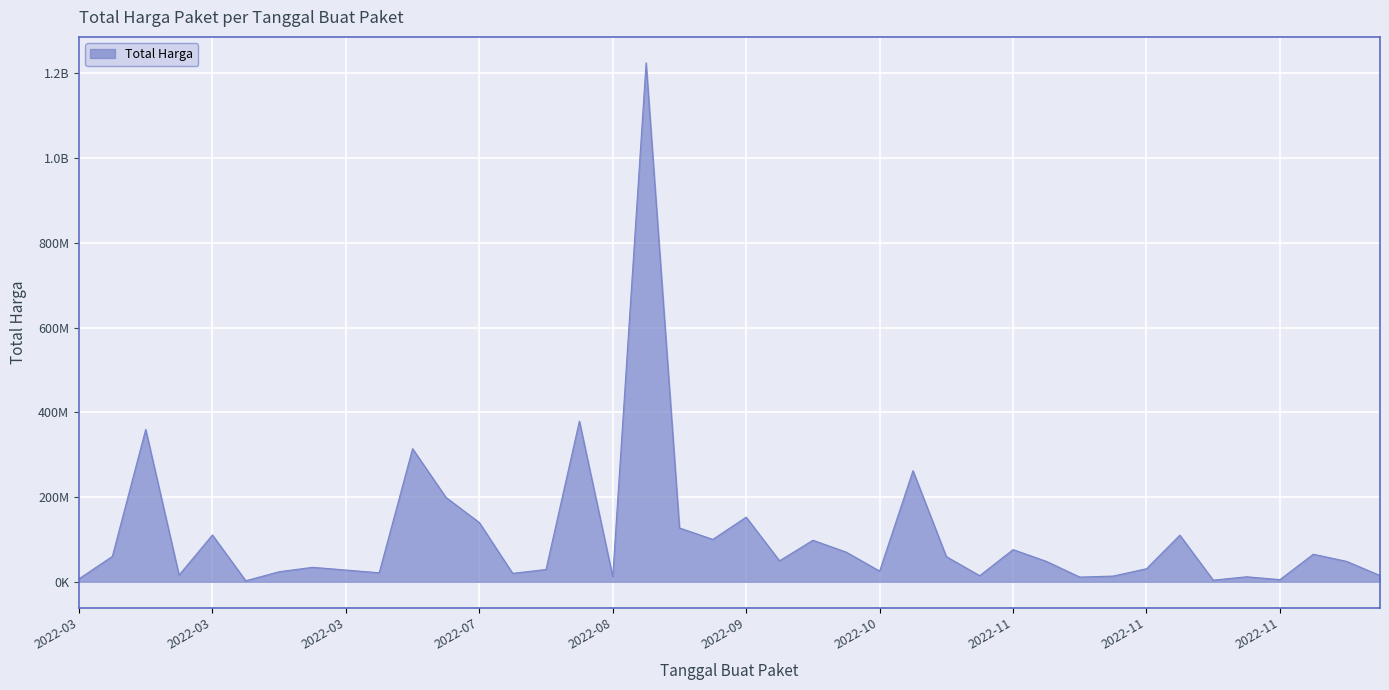

Does the chart have visible grid lines?

Yes